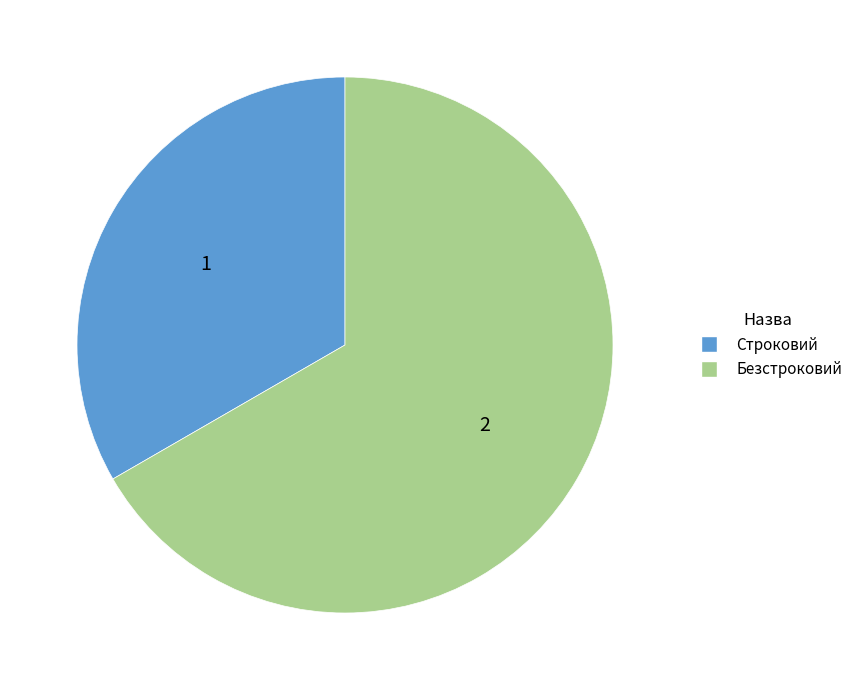

Rank the categories by value from highest to lowest.

Безстроковий, Строковий